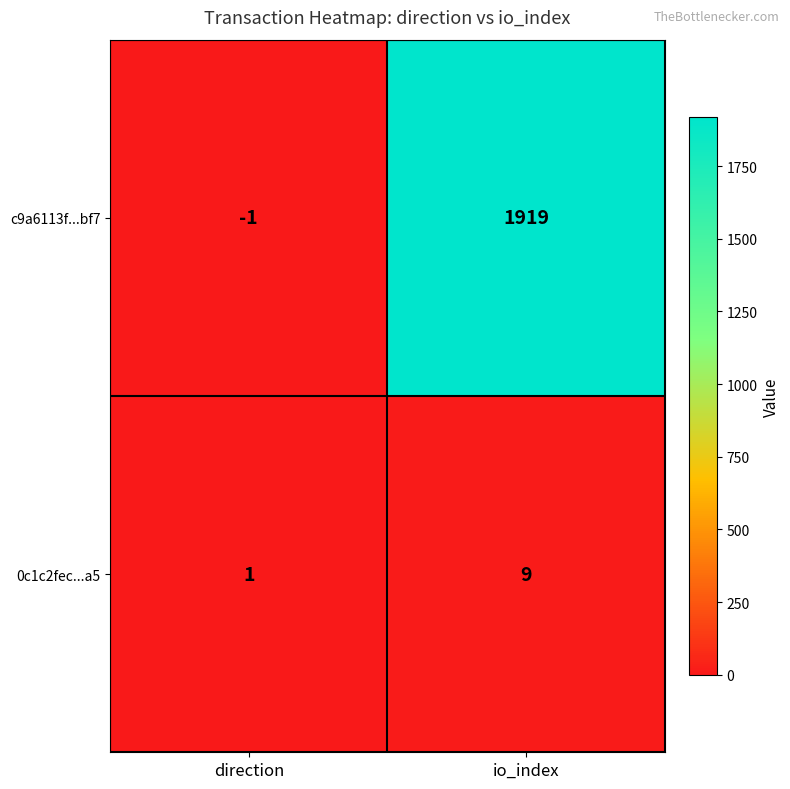

Rank the series by their average value, from lowest to highest.

0c1c2fec...a5, c9a6113f...bf7